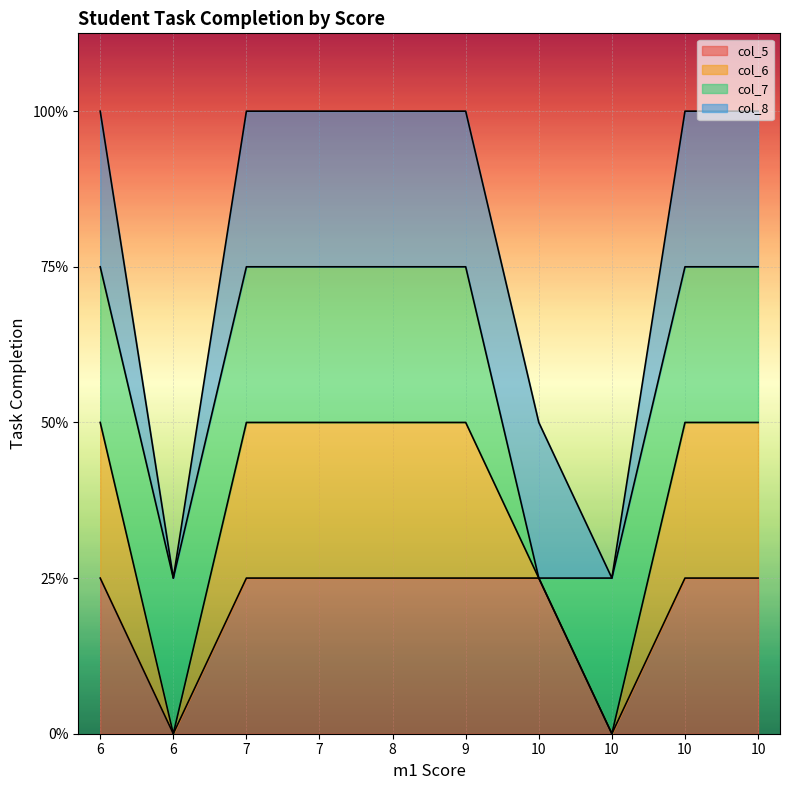

At which category does the chart reach its peak across all series?

6